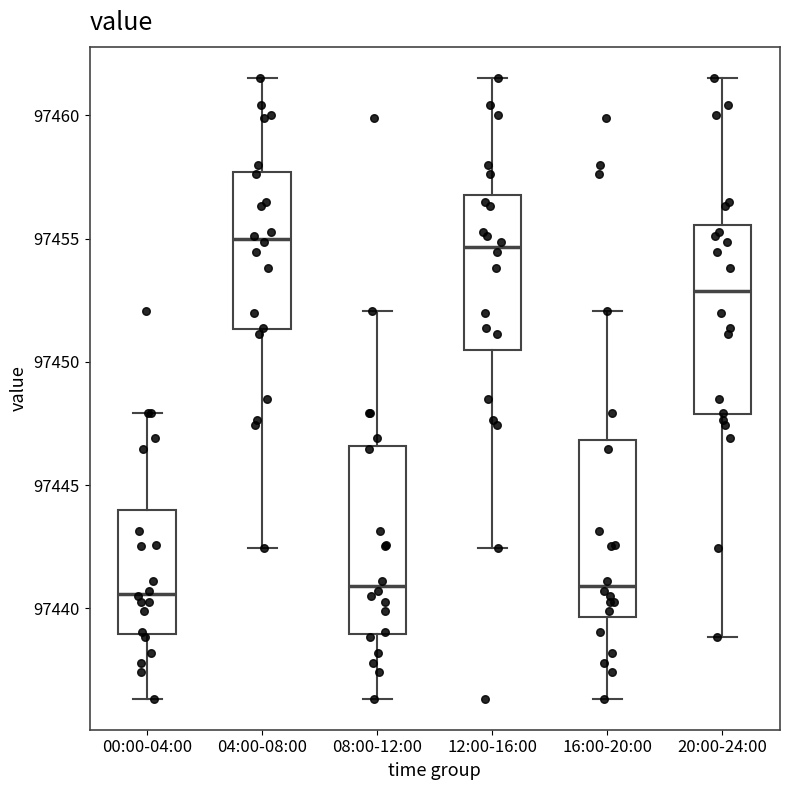

Reading left to right, transcribe this box plot: for each box, give where its median line is, the range the box spans, and where its two whiskers end, as read against the y-axis. The values are not printed on the chart, so give them approximately, as read against the axis.

00:00-04:00: median 97440.5, box 97439.0 to 97444.0, whiskers 97436.5 to 97448.0
04:00-08:00: median 97455.0, box 97451.5 to 97457.5, whiskers 97442.5 to 97461.5
08:00-12:00: median 97441.0, box 97439.0 to 97446.5, whiskers 97436.5 to 97452.0
12:00-16:00: median 97454.5, box 97450.5 to 97457.0, whiskers 97442.5 to 97461.5
16:00-20:00: median 97441.0, box 97439.5 to 97447.0, whiskers 97436.5 to 97452.0
20:00-24:00: median 97453.0, box 97448.0 to 97455.5, whiskers 97439.0 to 97461.5